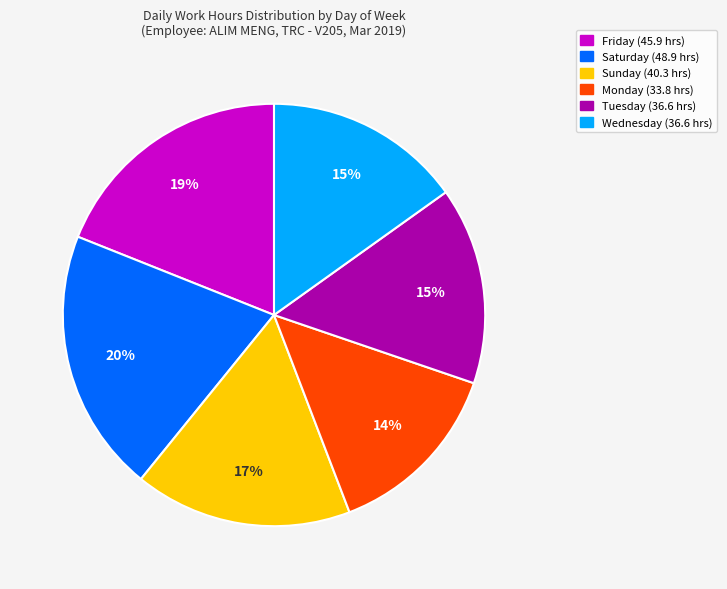

Does any single category account for the majority?

No